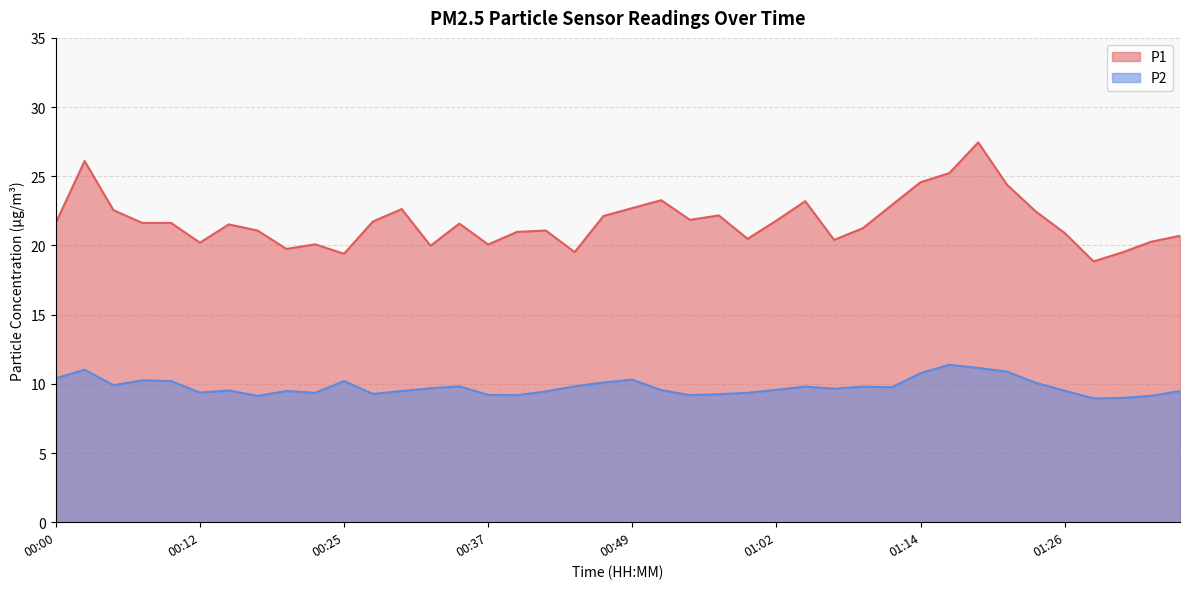

How many lines are shown in the chart?

2